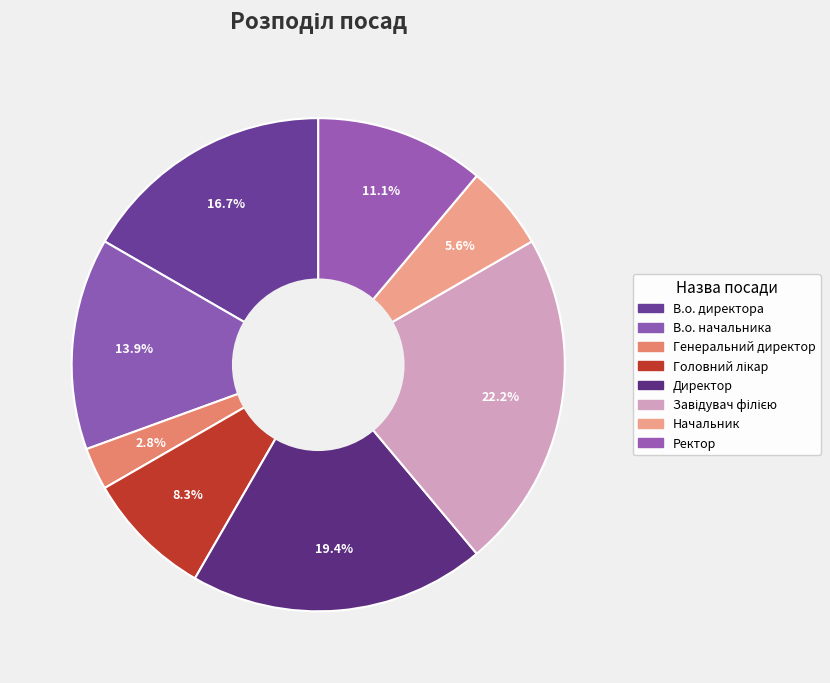

Count the number of slices in the pie.

8